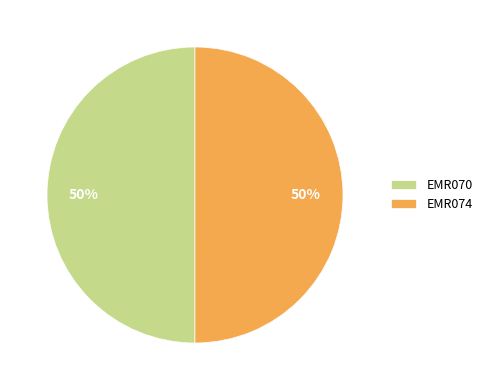

True or false: EMR070 accounts for 50% of the total.

True